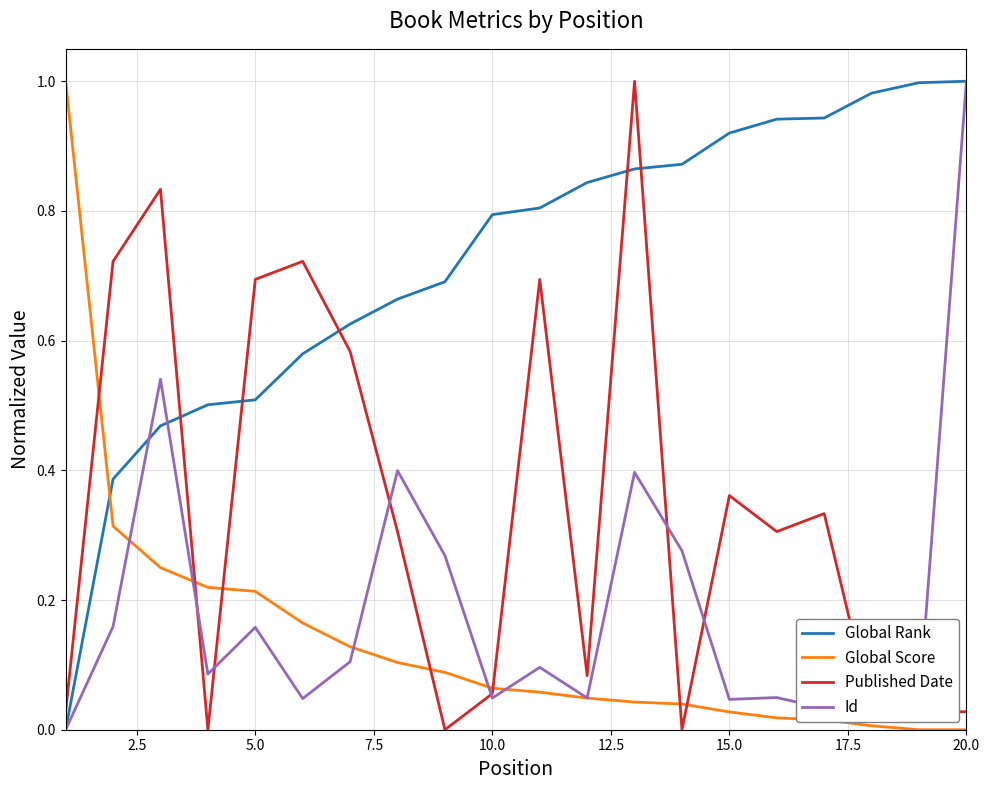

Which series has the largest total across all categories?

Global Rank